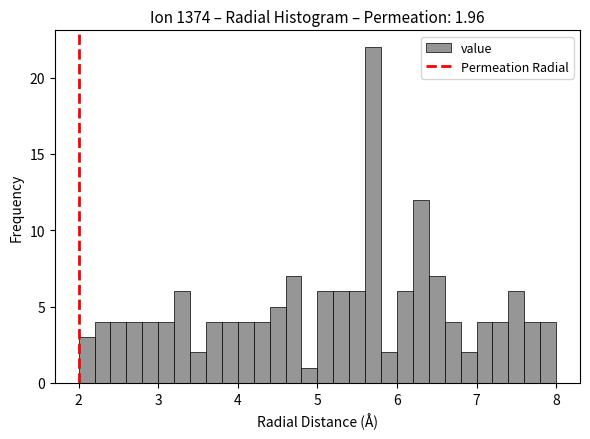

Read against the x-axis, roughly where is the centre of the tallest bar?

5.7